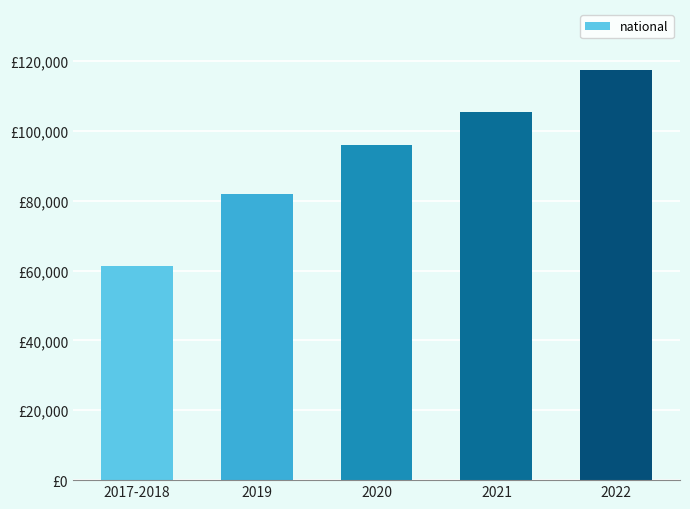

Does the chart contain any negative values?

No